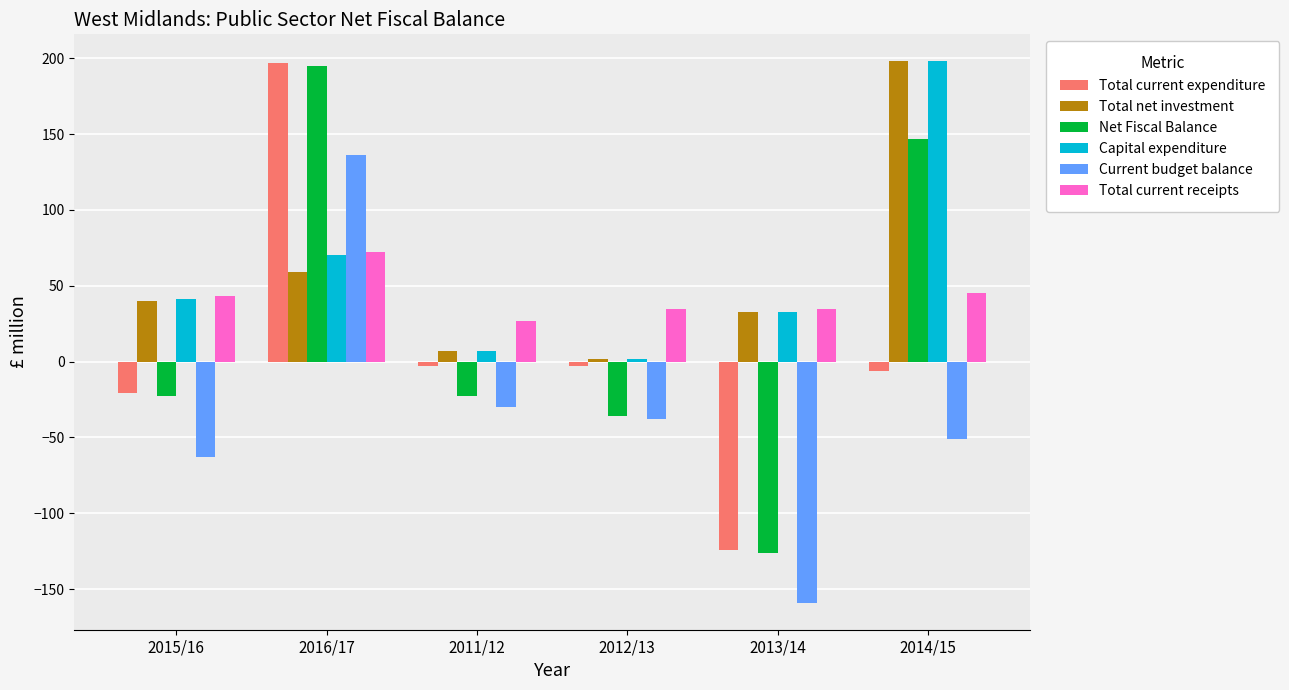

Reading right to left, extract all data points from this chart.

Total current expenditure: 2014/15=-6	2013/14=-124	2012/13=-3	2011/12=-3	2016/17=197	2015/16=-21
Total net investment: 2014/15=198	2013/14=33	2012/13=2	2011/12=7	2016/17=59	2015/16=40
Net Fiscal Balance: 2014/15=147	2013/14=-126	2012/13=-36	2011/12=-23	2016/17=195	2015/16=-23
Capital expenditure: 2014/15=198	2013/14=33	2012/13=2	2011/12=7	2016/17=70	2015/16=41
Current budget balance: 2014/15=-51	2013/14=-159	2012/13=-38	2011/12=-30	2016/17=136	2015/16=-63
Total current receipts: 2014/15=45	2013/14=35	2012/13=35	2011/12=27	2016/17=72	2015/16=43